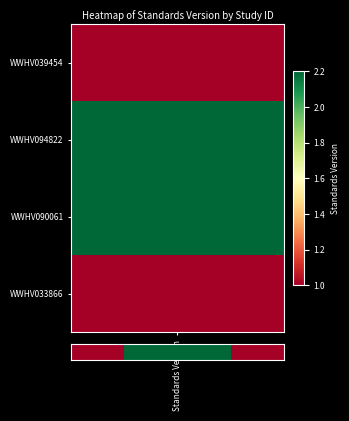

What is the sum of the values at Standards Version and 1?

3.2